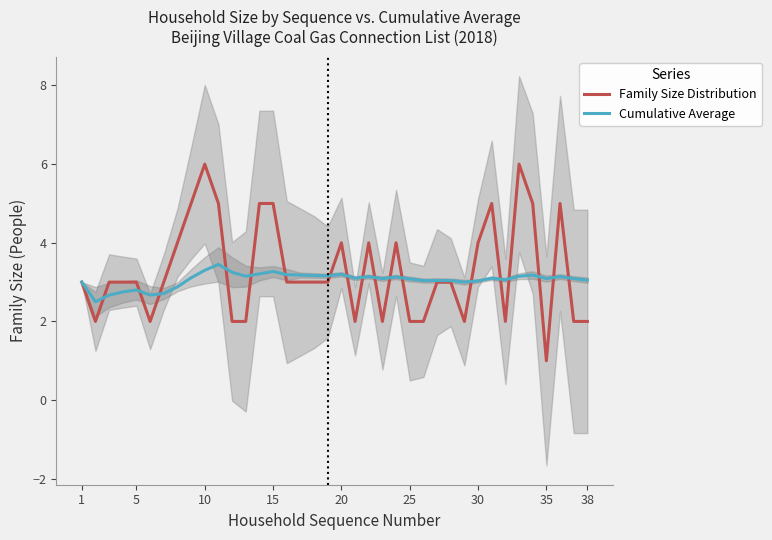

True or false: Cumulative Average has a value of 5.3 at 20.

False